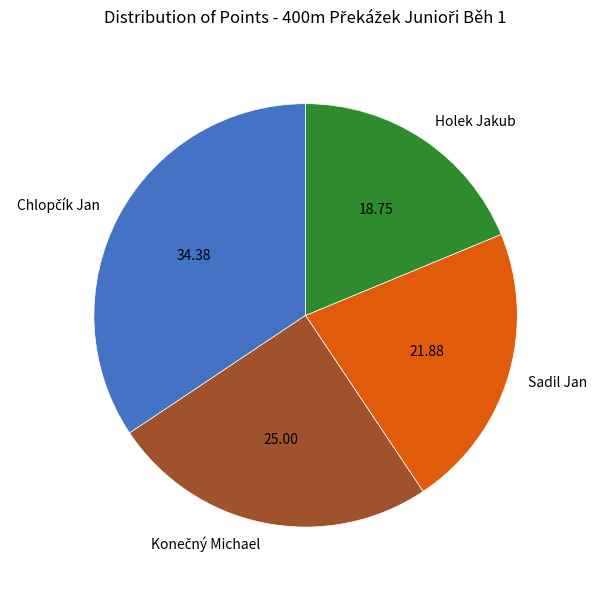

Does any single category account for the majority?

No